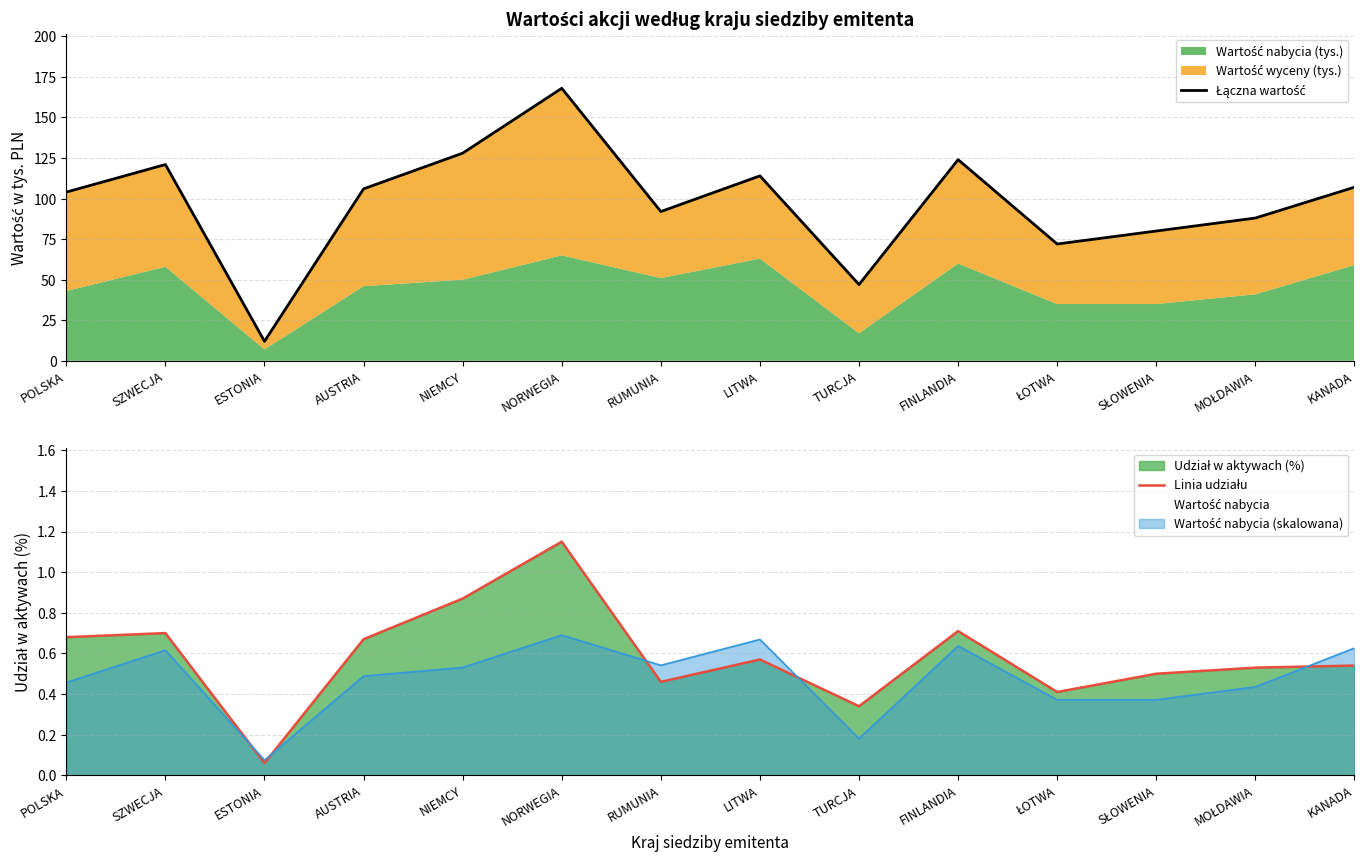

What position from the left is ESTONIA?

3